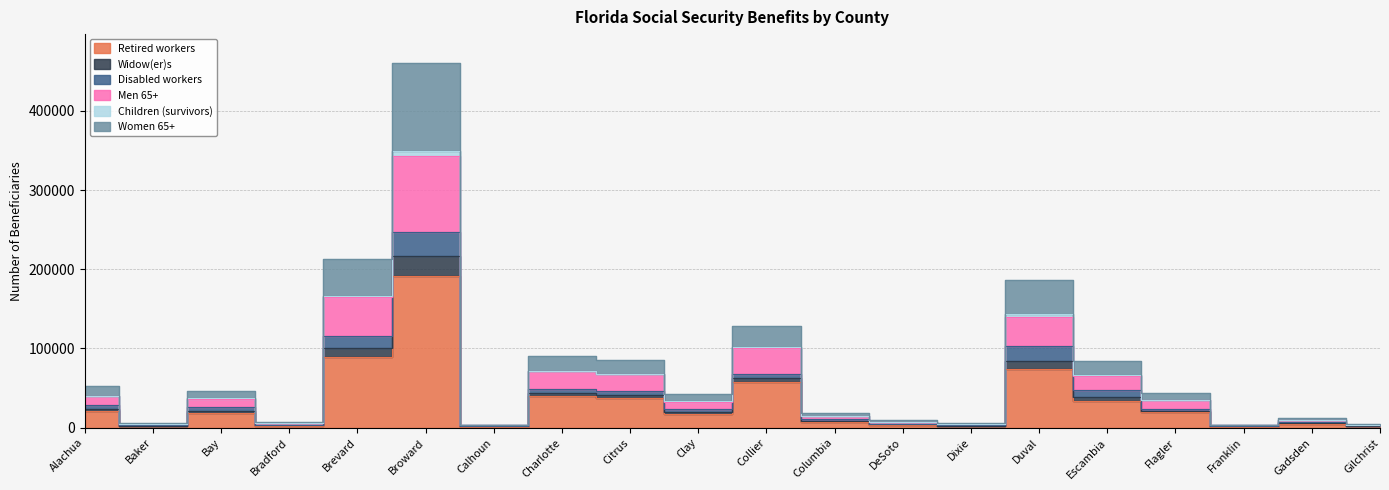

In Widow(er)s, how many points are lower than both neighbors (excluding endpoints)?

6